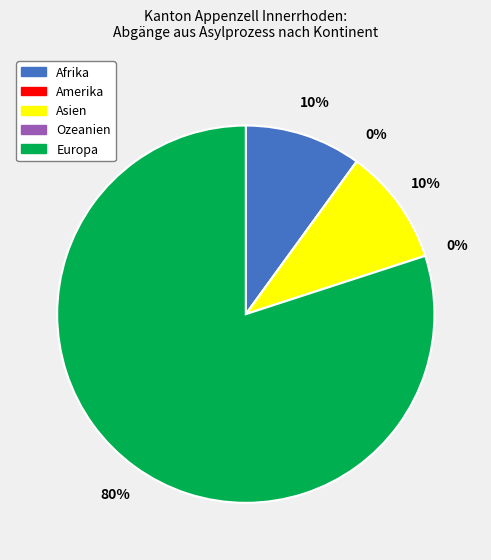

The Amerika slice represents 14% of the pie. True or false?

False